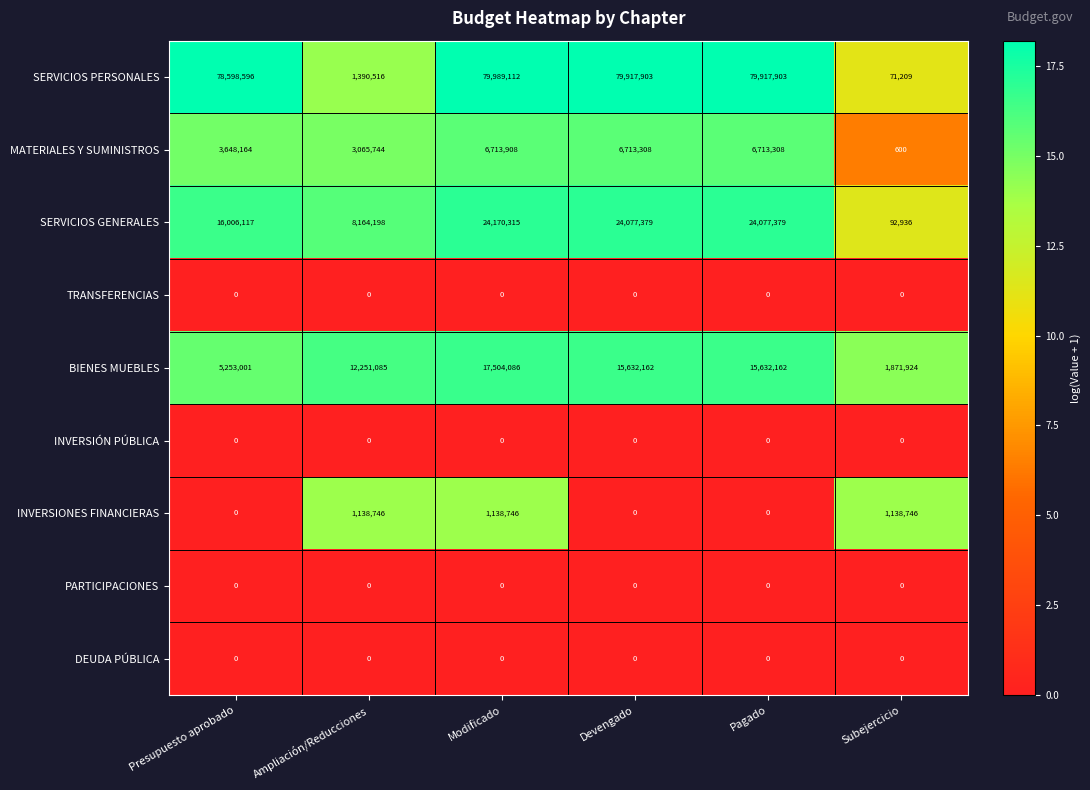

Between Presupuesto aprobado and Ampliación/Reducciones, which series saw the biggest shift?

SERVICIOS PERSONALES